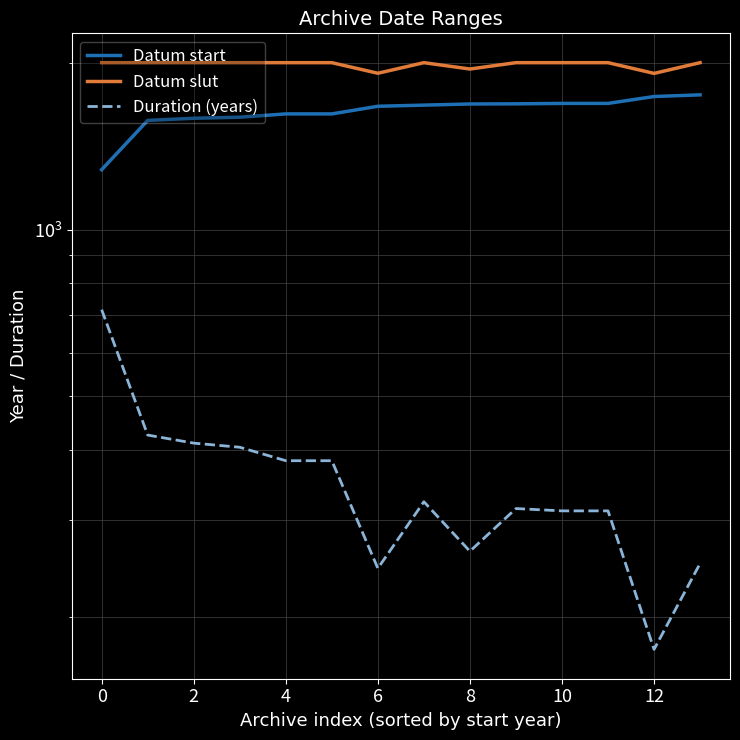

True or false: Datum start and Datum slut intersect in this chart.

False